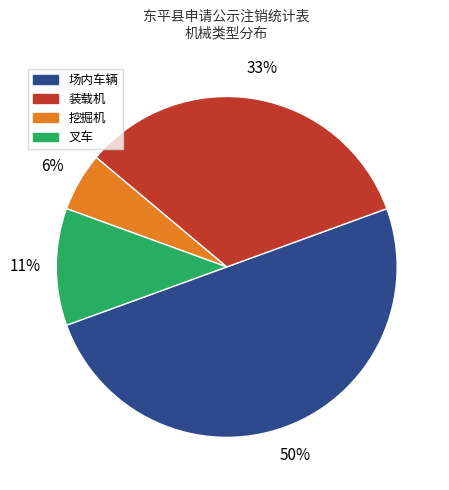

Which has a higher value, 场内车辆 or 叉车?

场内车辆